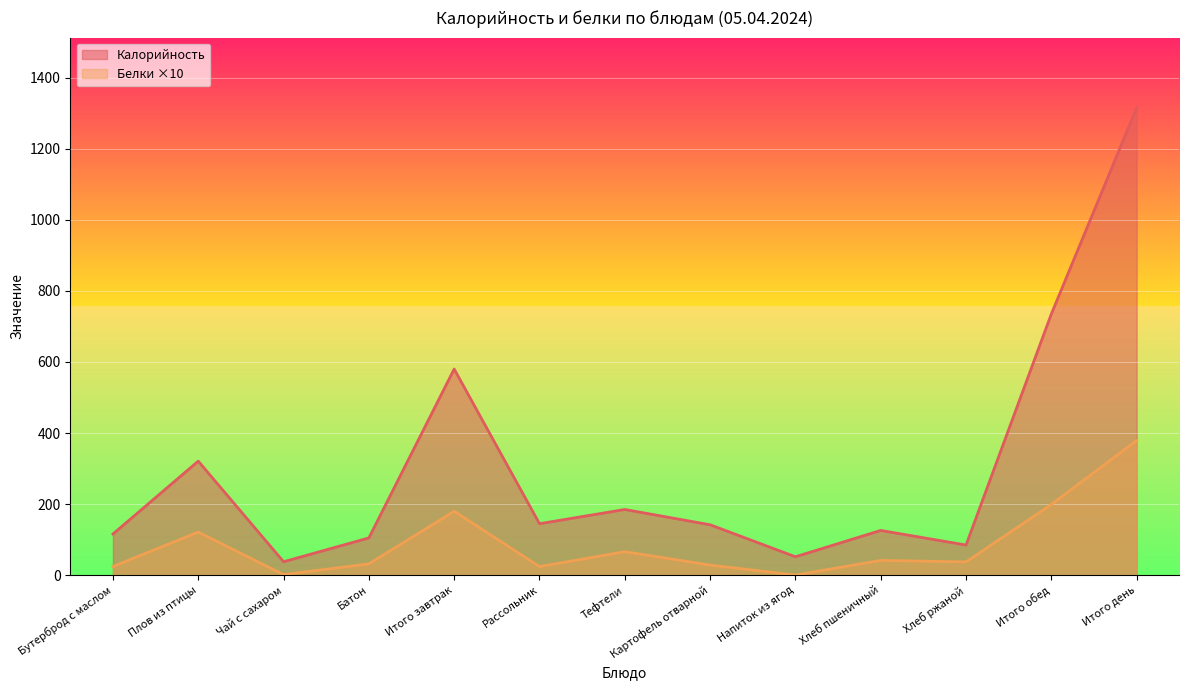

What is the label of the 5th point from the left?

Итого завтрак